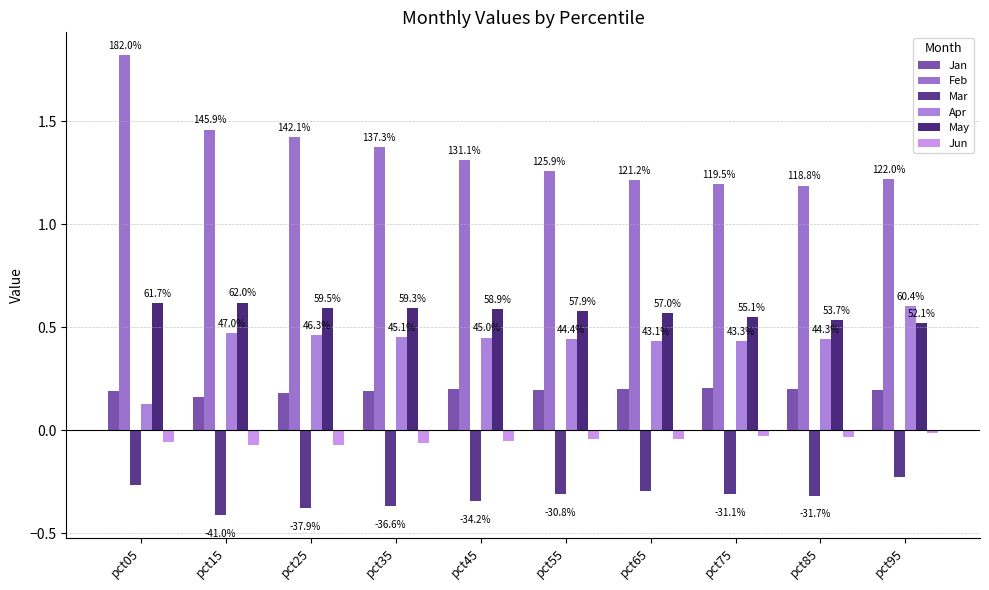

Which category has the lowest value in the Jun series?

pct15